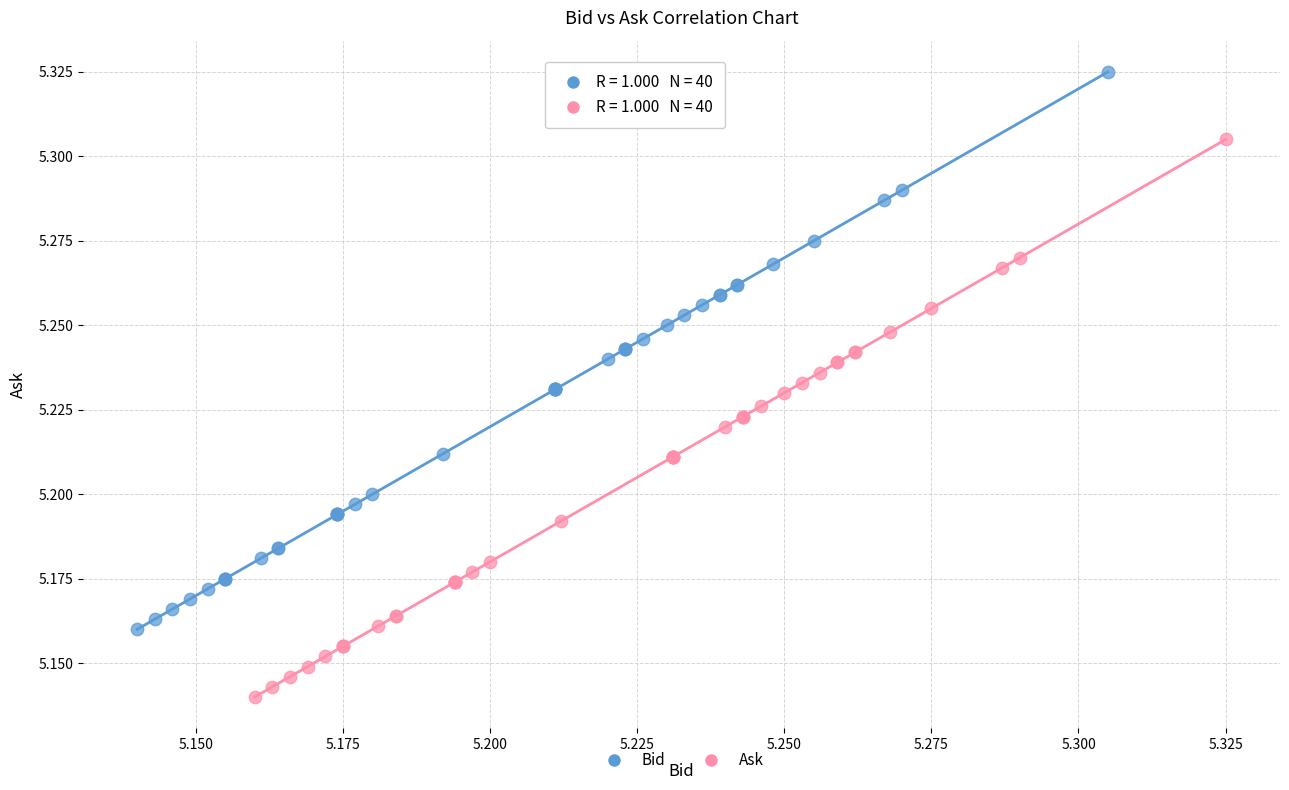

What are all the series names shown in the legend?

Bid, Ask